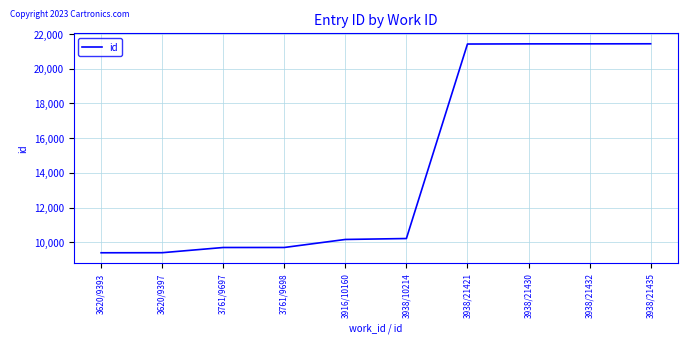

What is the maximum value shown in the chart?

21435